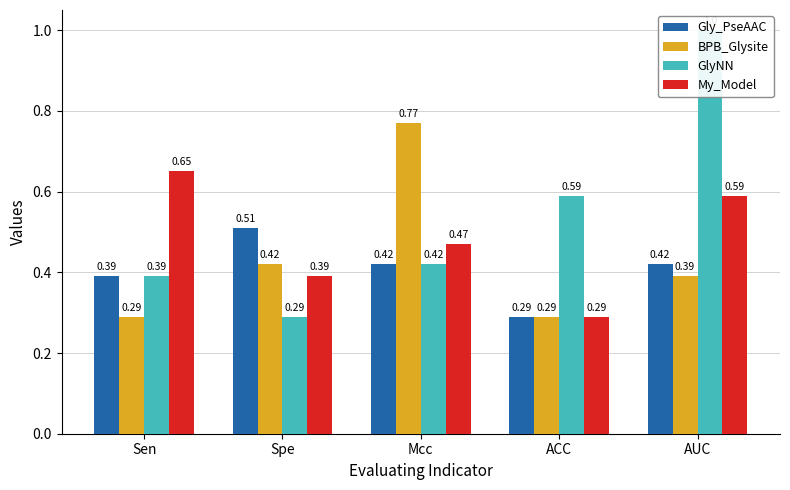

Which series has the largest range (max minus min)?

GlyNN